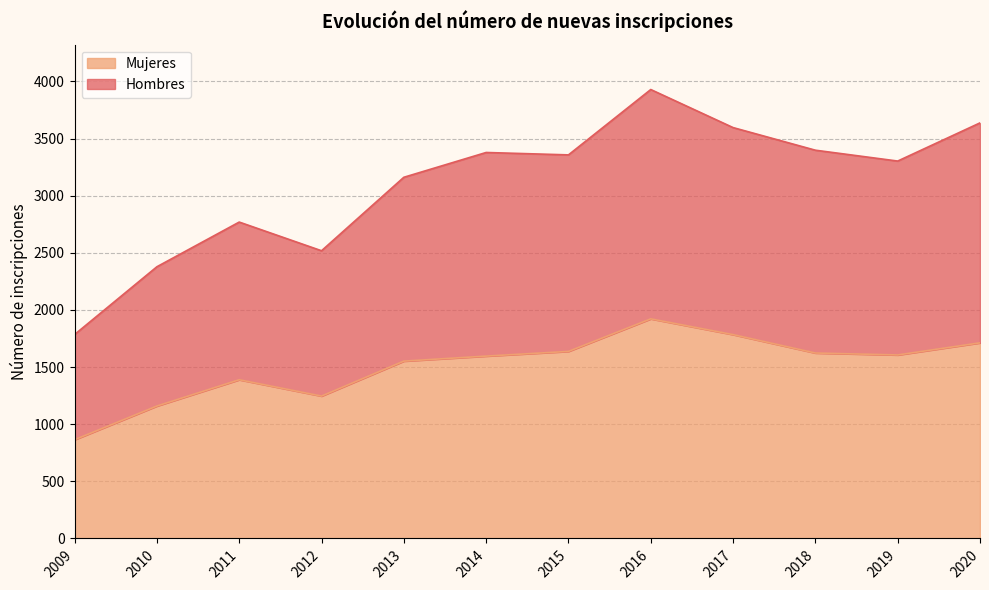

In Mujeres, how many points are higher than both neighbors (excluding endpoints)?

2